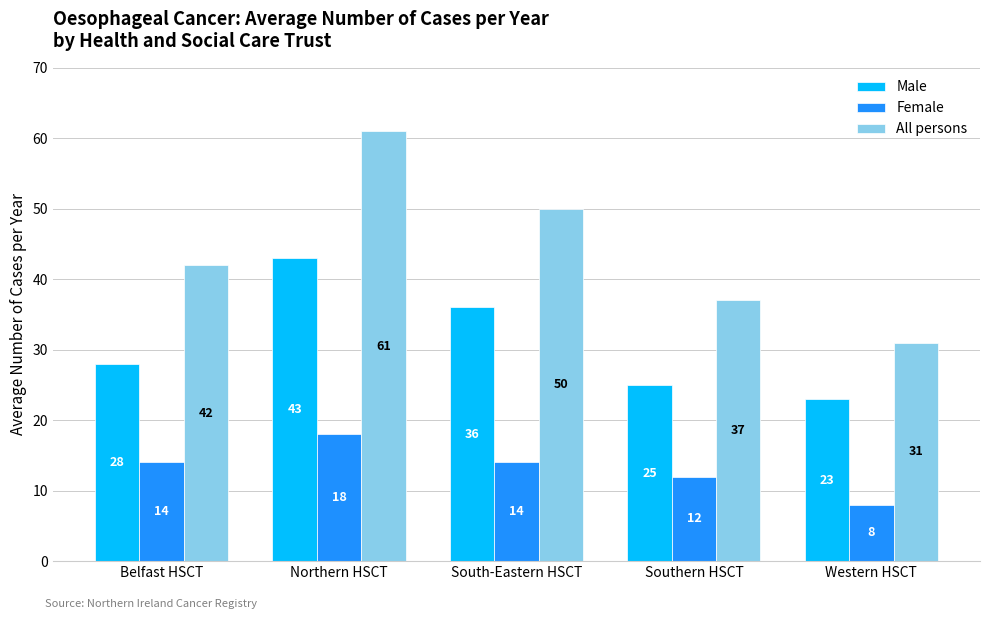

Which series changed the most between Northern HSCT and South-Eastern HSCT?

All persons